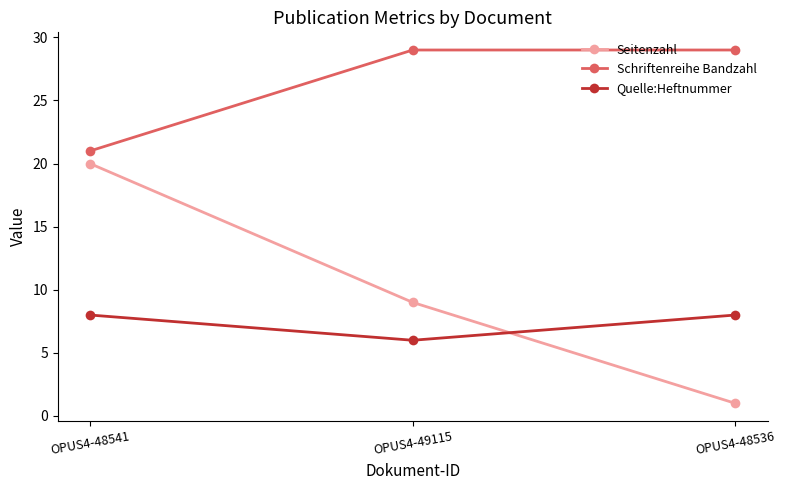

How many data points in Quelle:Heftnummer are less than 8?

1